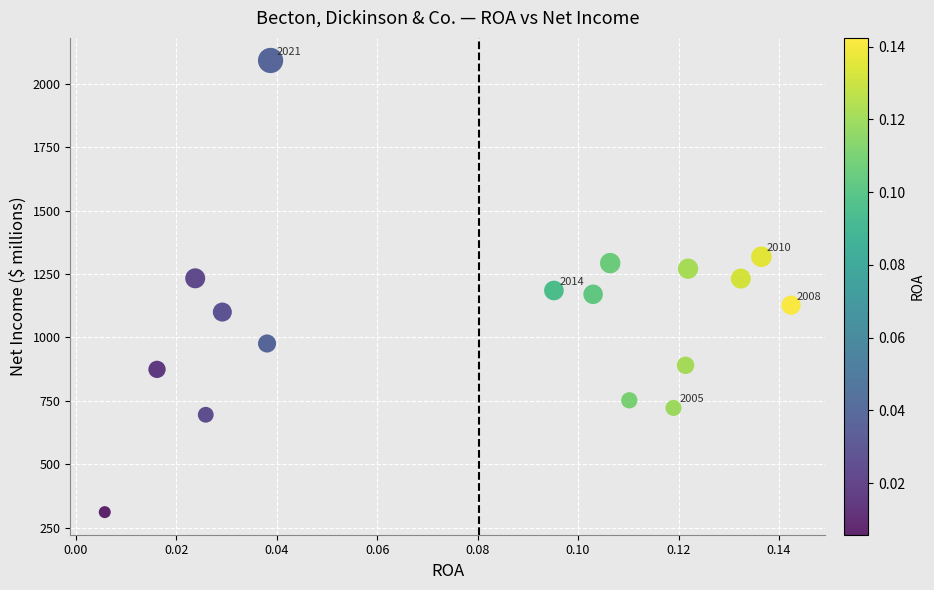

What is the range of Y values (max minus min)?

1781